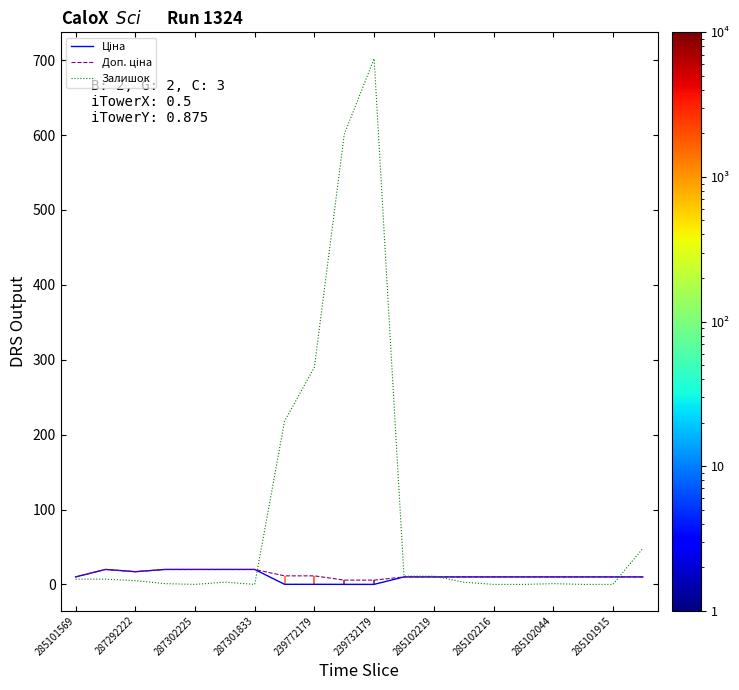

At which label does Залишок reach its peak?

239732179